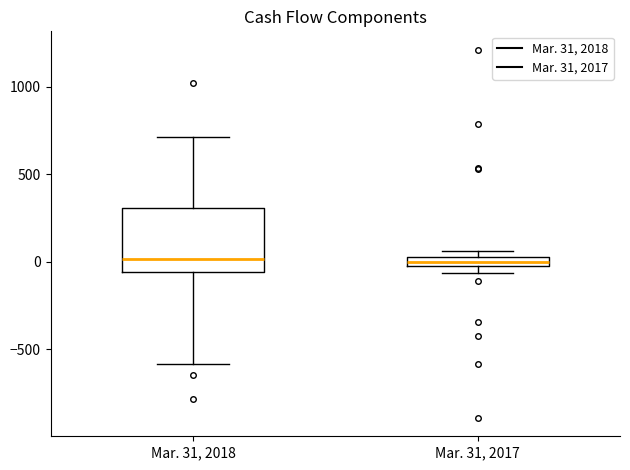

Which box is the tallest, from its lower edge to its upper edge?

Mar. 31, 2018